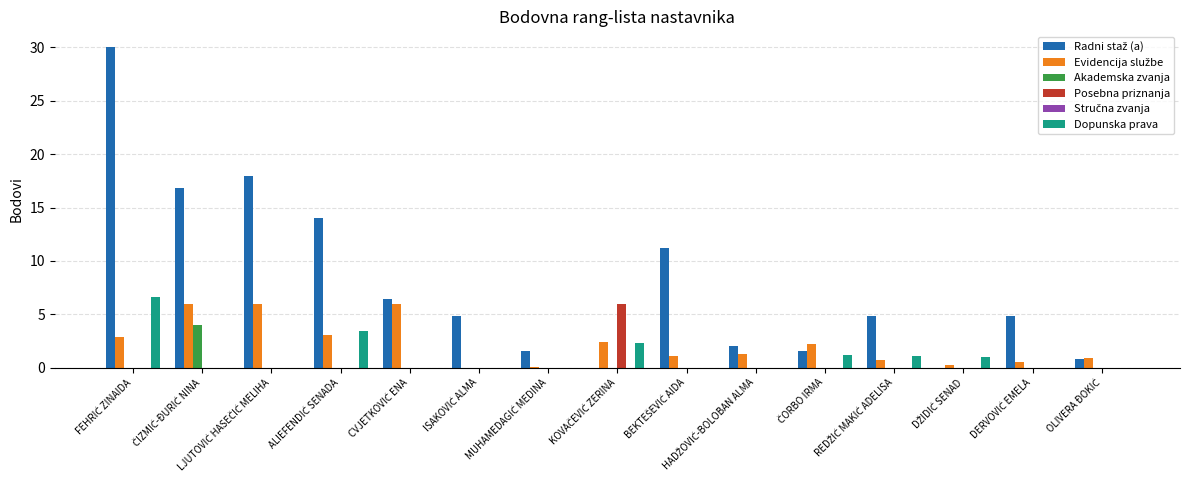

What is the maximum value shown in the chart?

30.0